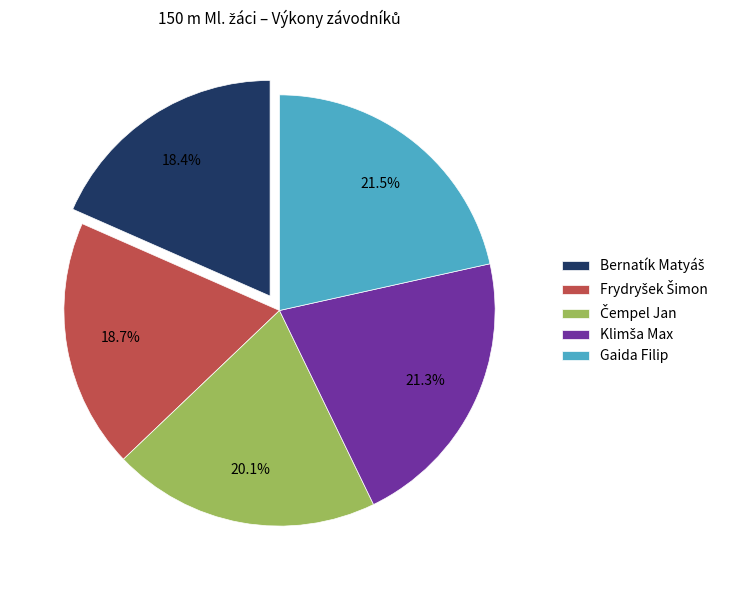

How much of the chart is everything except Gaida Filip?

78.5%